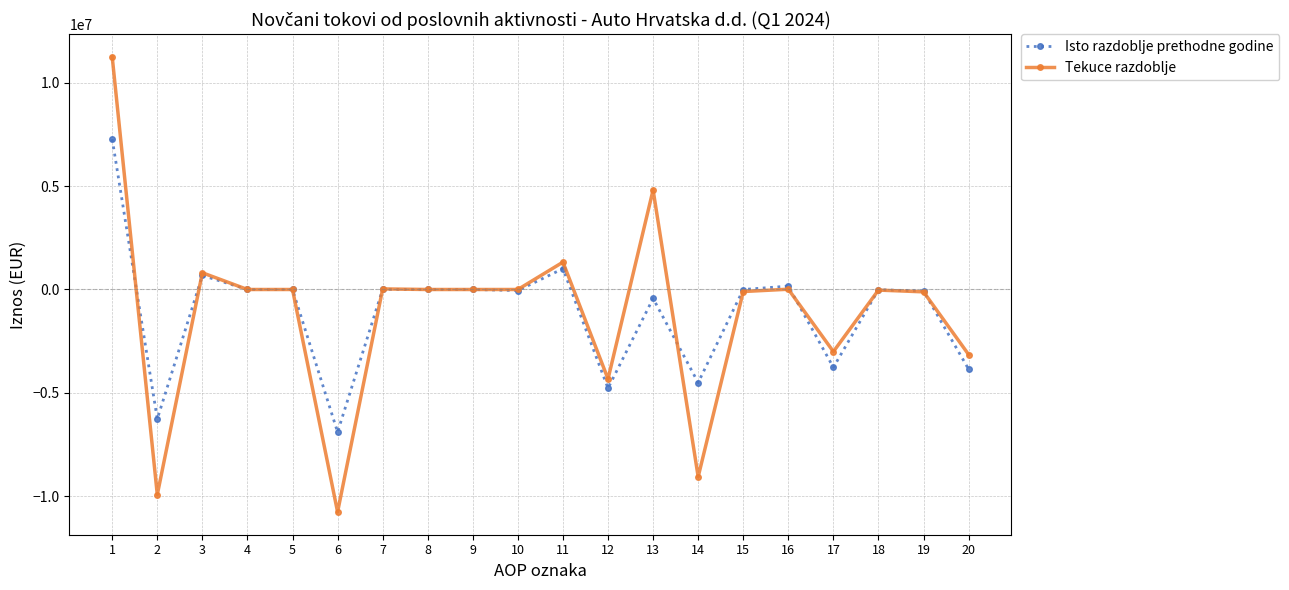

True or false: Tekuce razdoblje has a value of 13499 at 16.

True